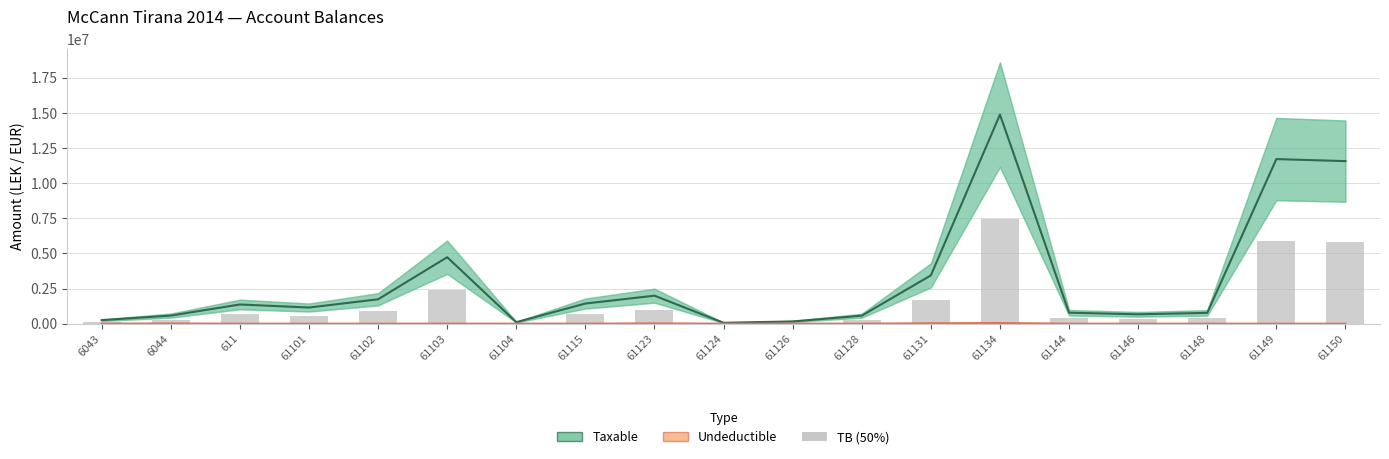

At which category is the sum across all series the highest?

61134